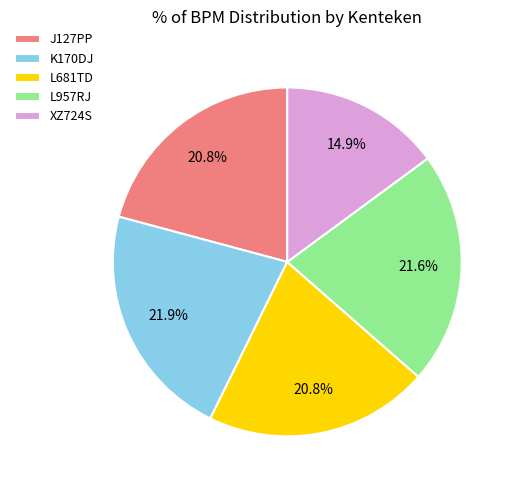

To the nearest percent, what is the difference between the largest and smallest slice percentages?

7%